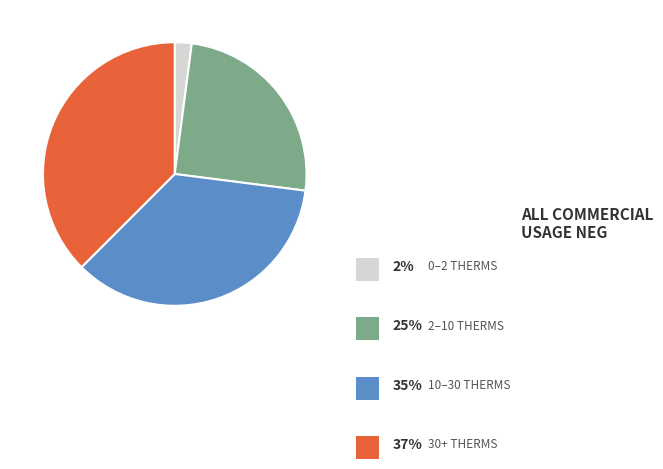

How many slices are in this pie chart?

4